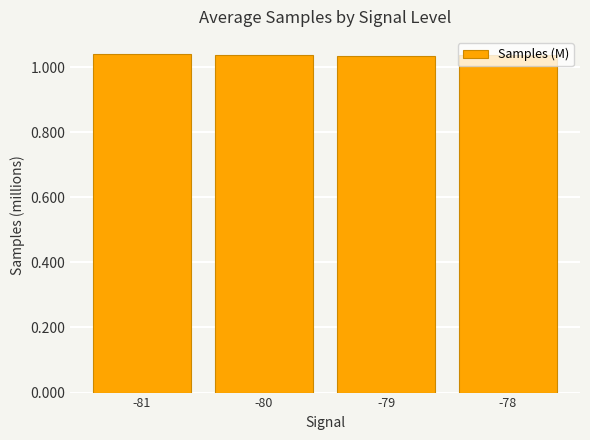

What is the sum of all values?

4.2